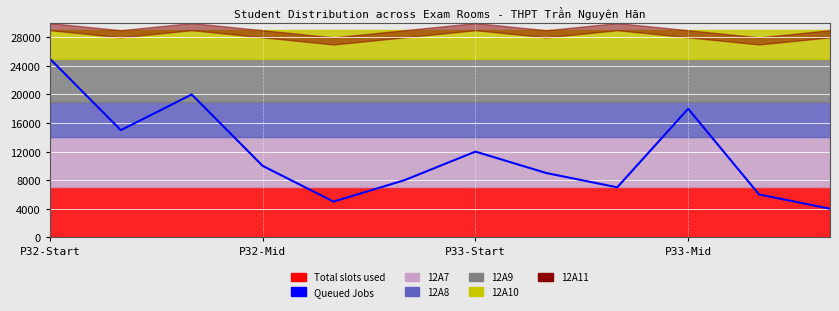

Reading left to right, list all the values displayed in this chart.

25000	15000	20000	10000	5000	8000	12000	9000	7000	18000	6000	4000